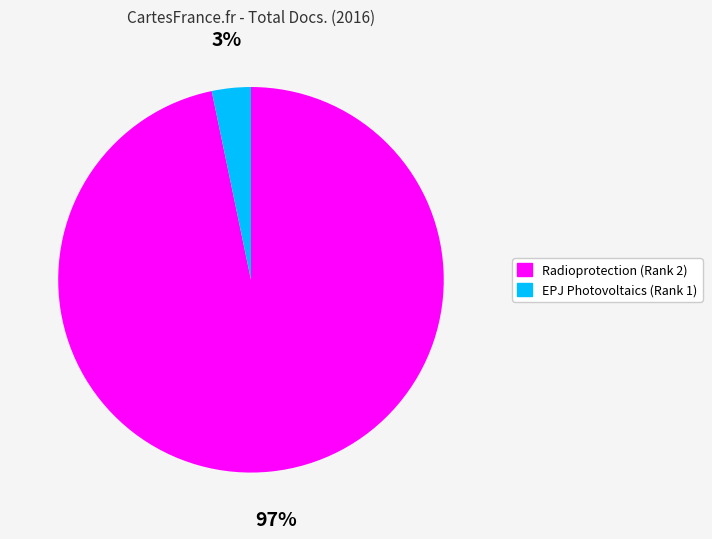

To the nearest percent, what percentage of the pie is Radioprotection (Rank 2)?

97%